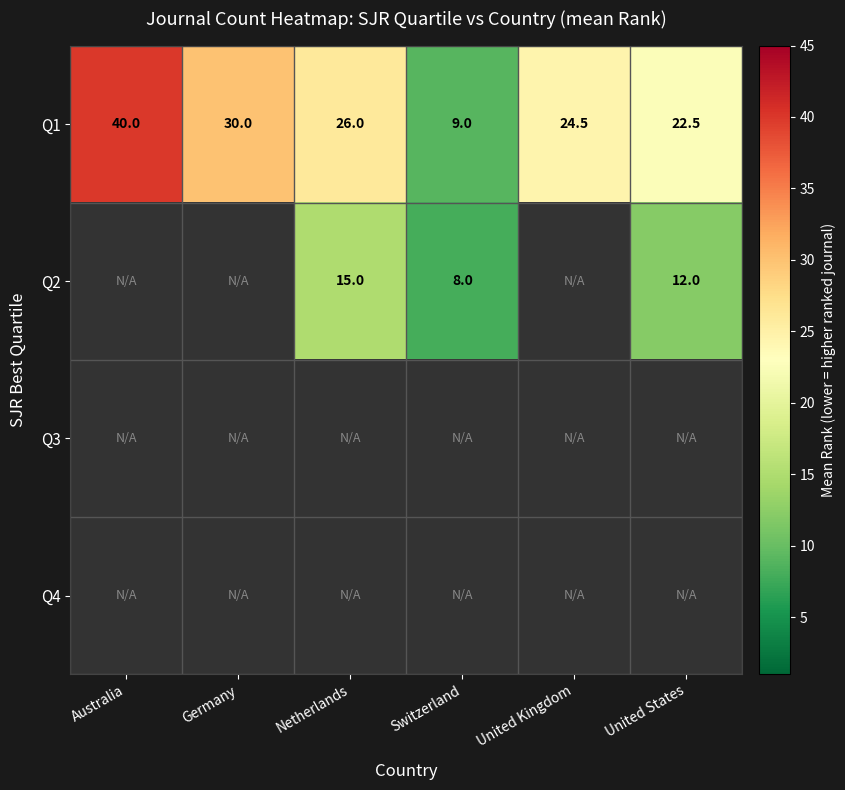

What is the approximate value of Q1 at United States?

22.5